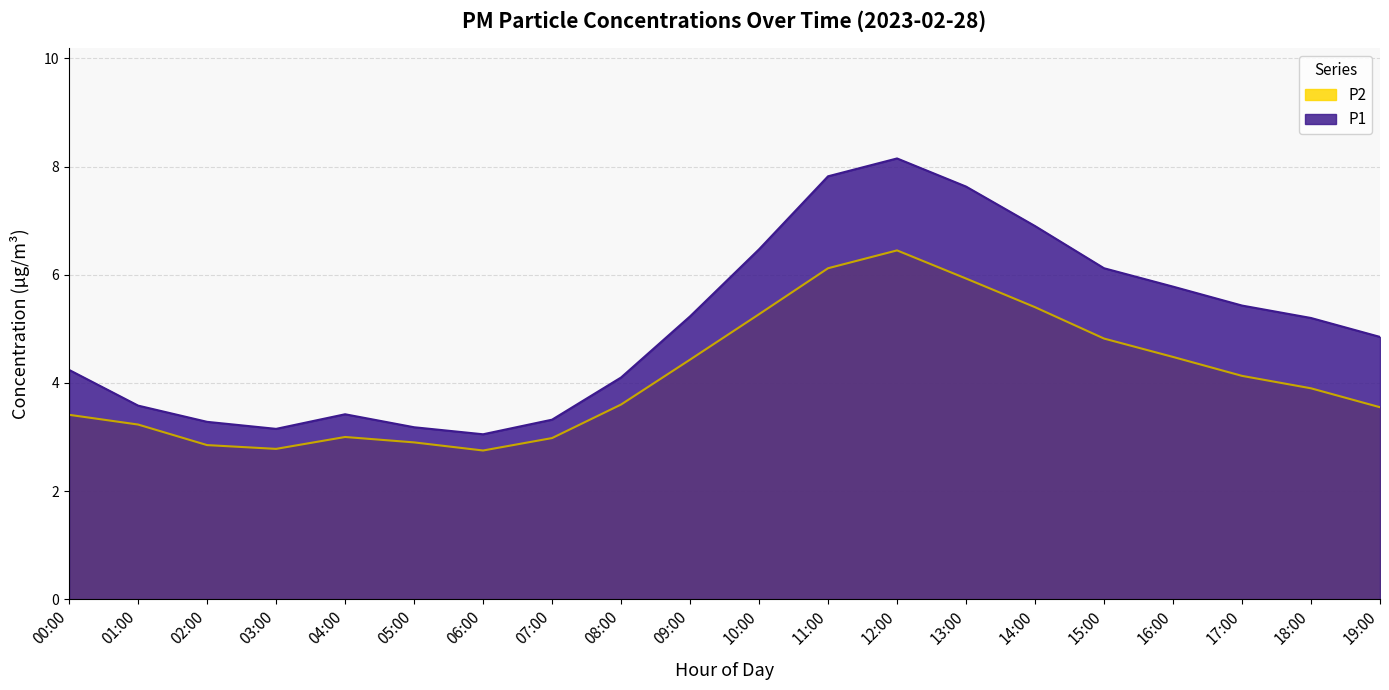

What is the lowest value of the P1 series?

3.0